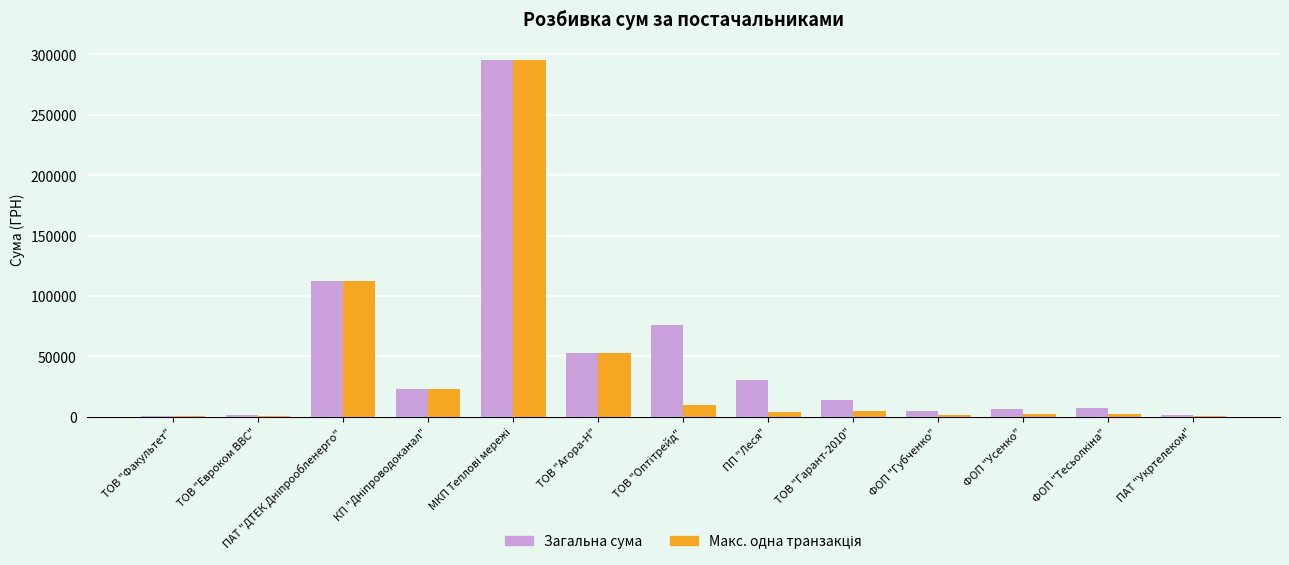

What is the maximum value for Загальна сума?

295638.6